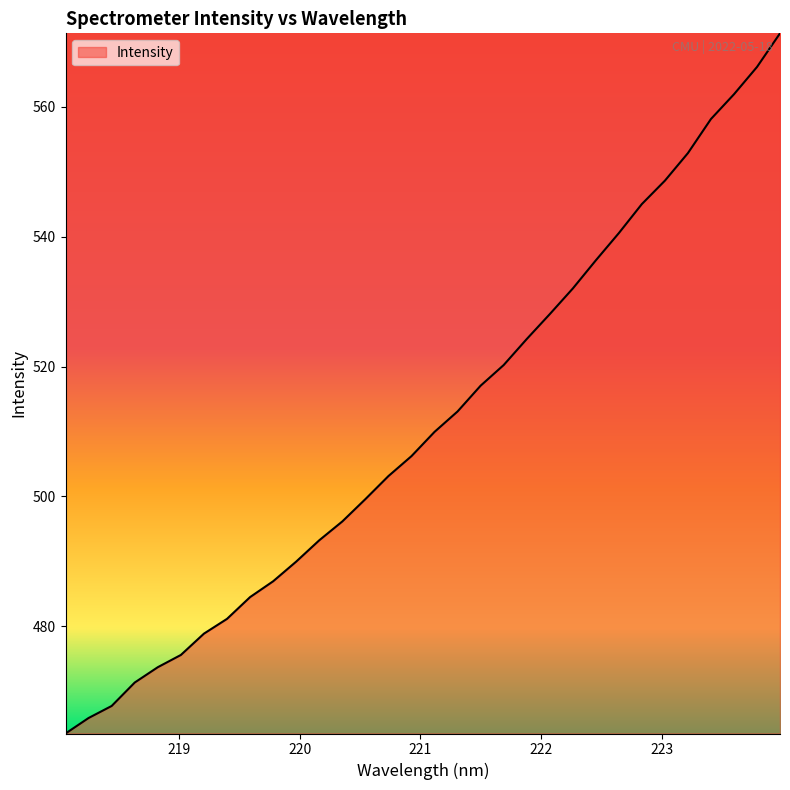

What is the difference between the maximum and minimum values?

107.8